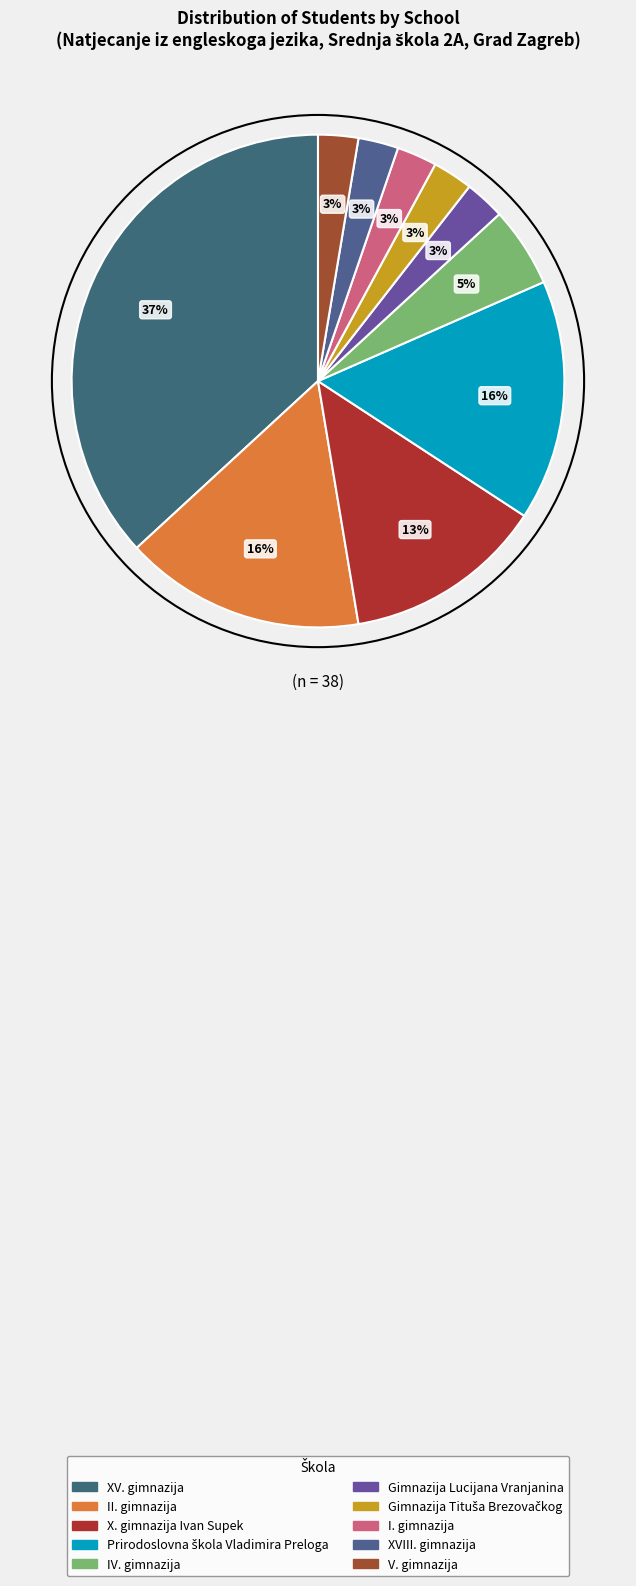

How many slices are in this pie chart?

10